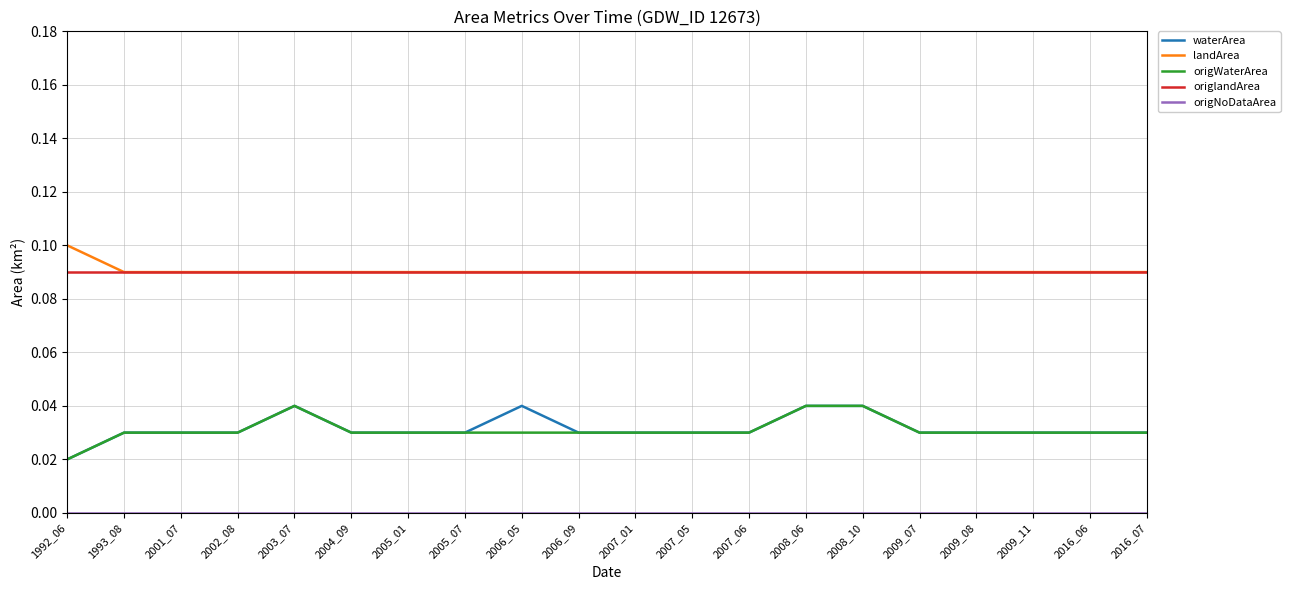

Which category has the highest value across all series?

1992_06